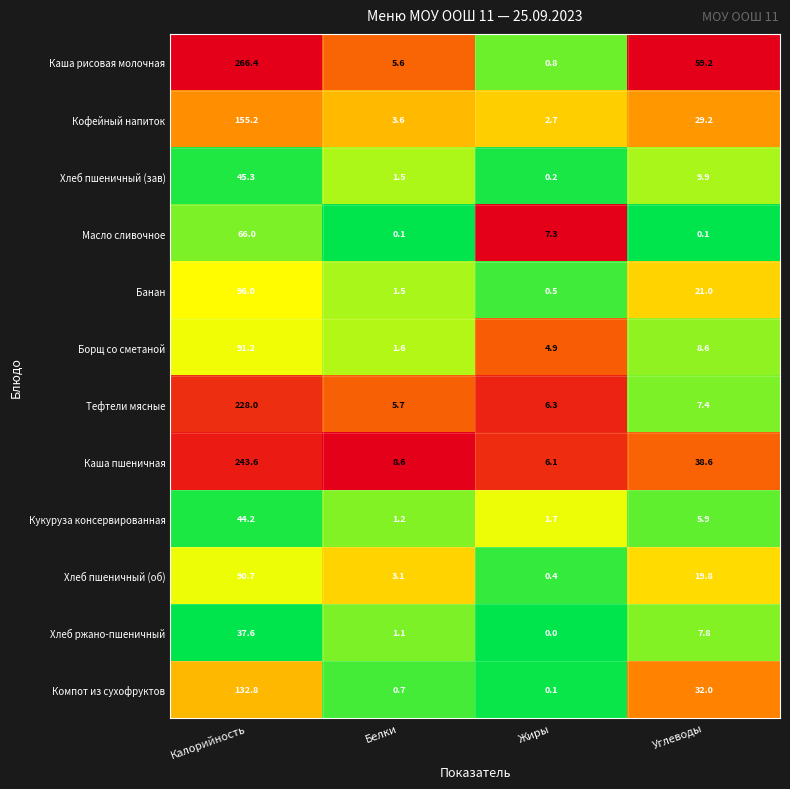

What is the total value across all series at Углеводы?

239.5